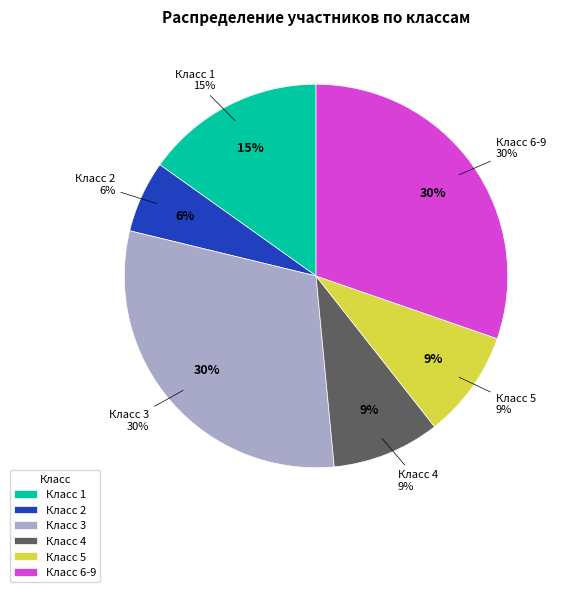

How many segments does this pie chart have?

6